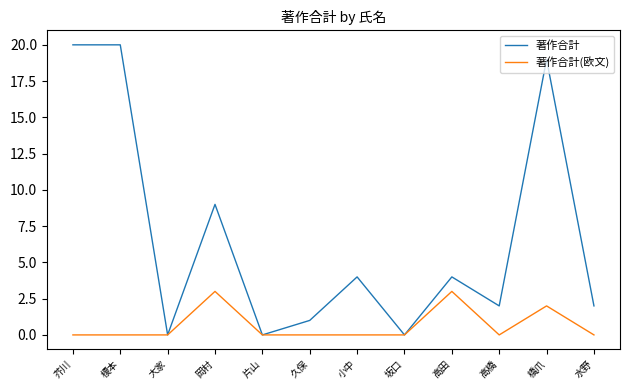

What are all the series names shown in the legend?

著作合計, 著作合計(欧文)